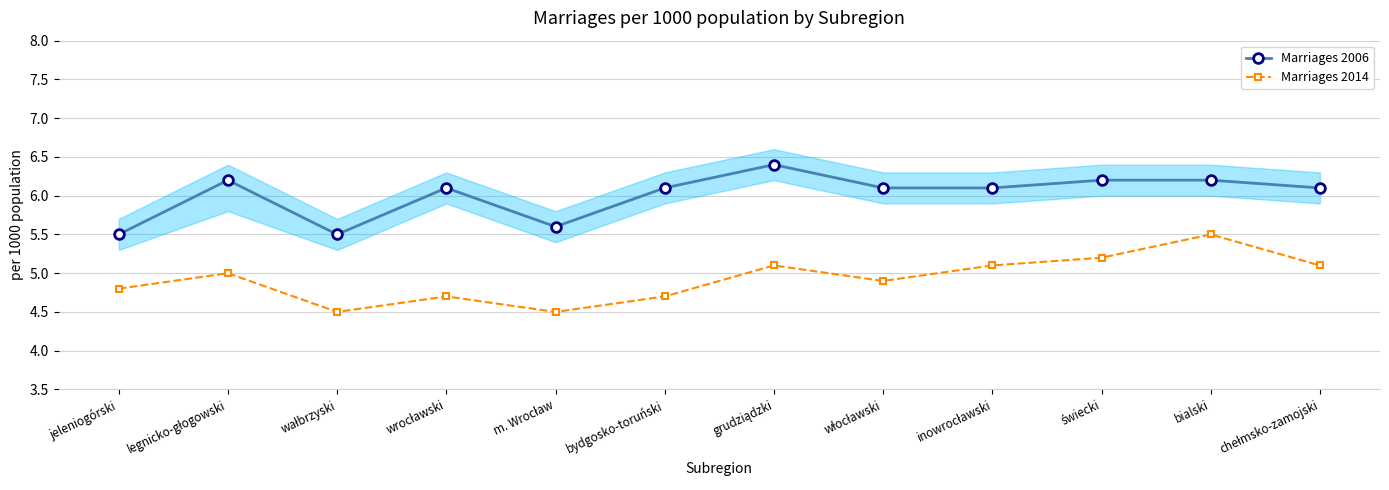

Is this an area chart (filled region under the line)?

No